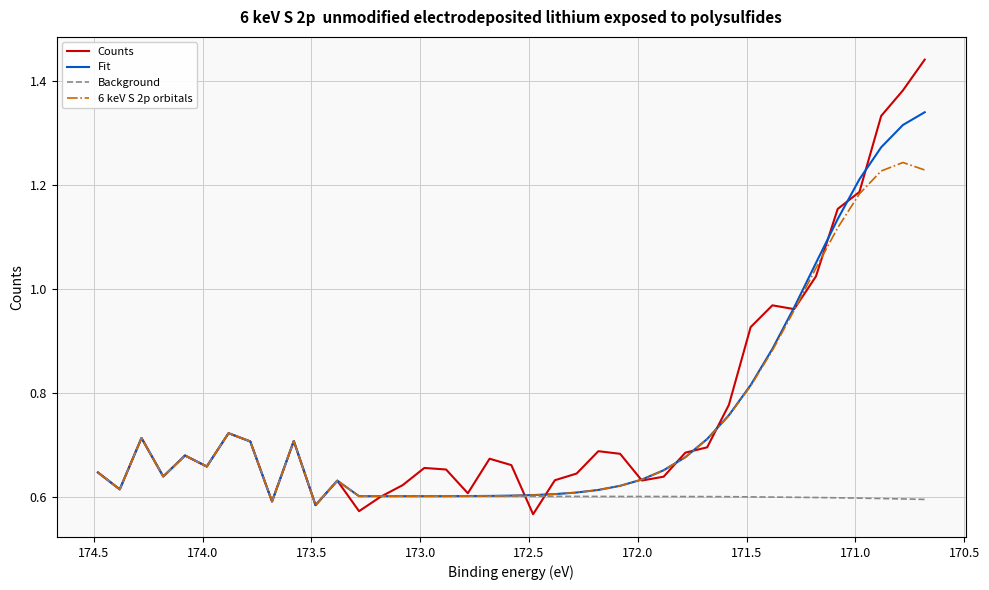

Rank the series by their maximum value, from highest to lowest.

Counts, Fit, 6 keV S 2p orbitals, Background